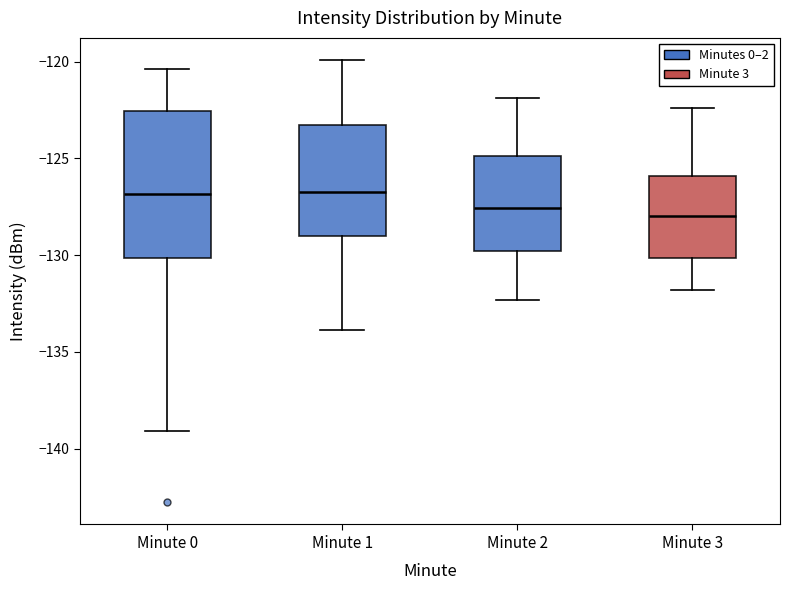

Reading left to right, transcribe this box plot: for each box, give where its median line is, the range the box spans, and where its two whiskers end, as read against the y-axis. The values are not printed on the chart, so give them approximately, as read against the axis.

Minute 0: median -127.0, box -130.0 to -122.5, whiskers -139.0 to -120.5
Minute 1: median -126.5, box -129.0 to -123.5, whiskers -134.0 to -120.0
Minute 2: median -127.5, box -130.0 to -125.0, whiskers -132.5 to -122.0
Minute 3: median -128.0, box -130.0 to -126.0, whiskers -132.0 to -122.5